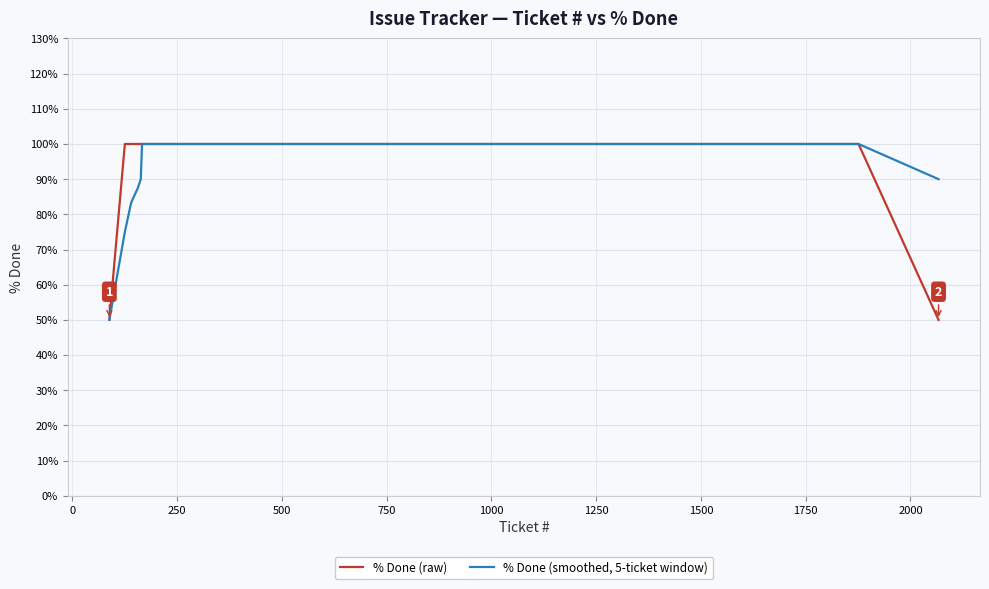

Rank the series by their average value, from lowest to highest.

% Done (smoothed, 5-ticket window), % Done (raw)